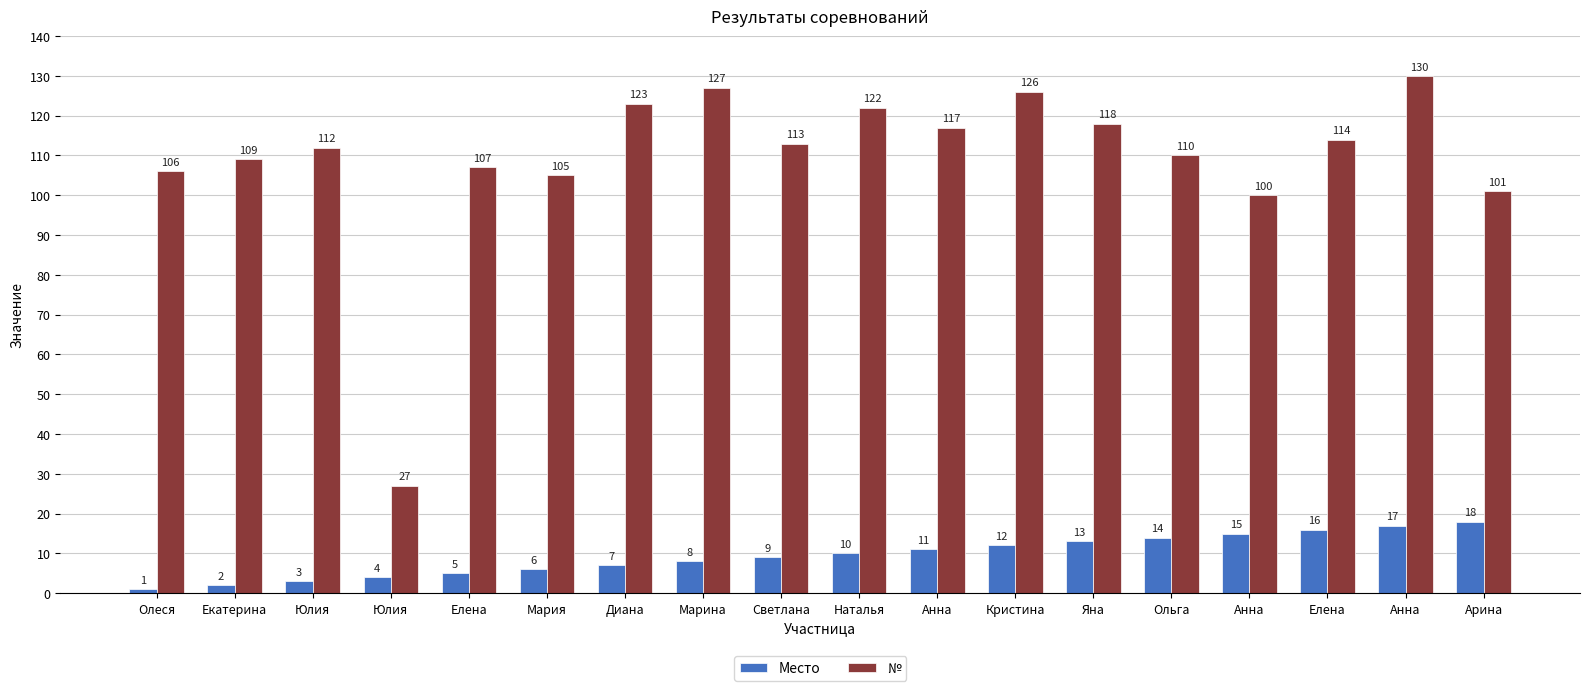

What value does the № series have at Яна?

118